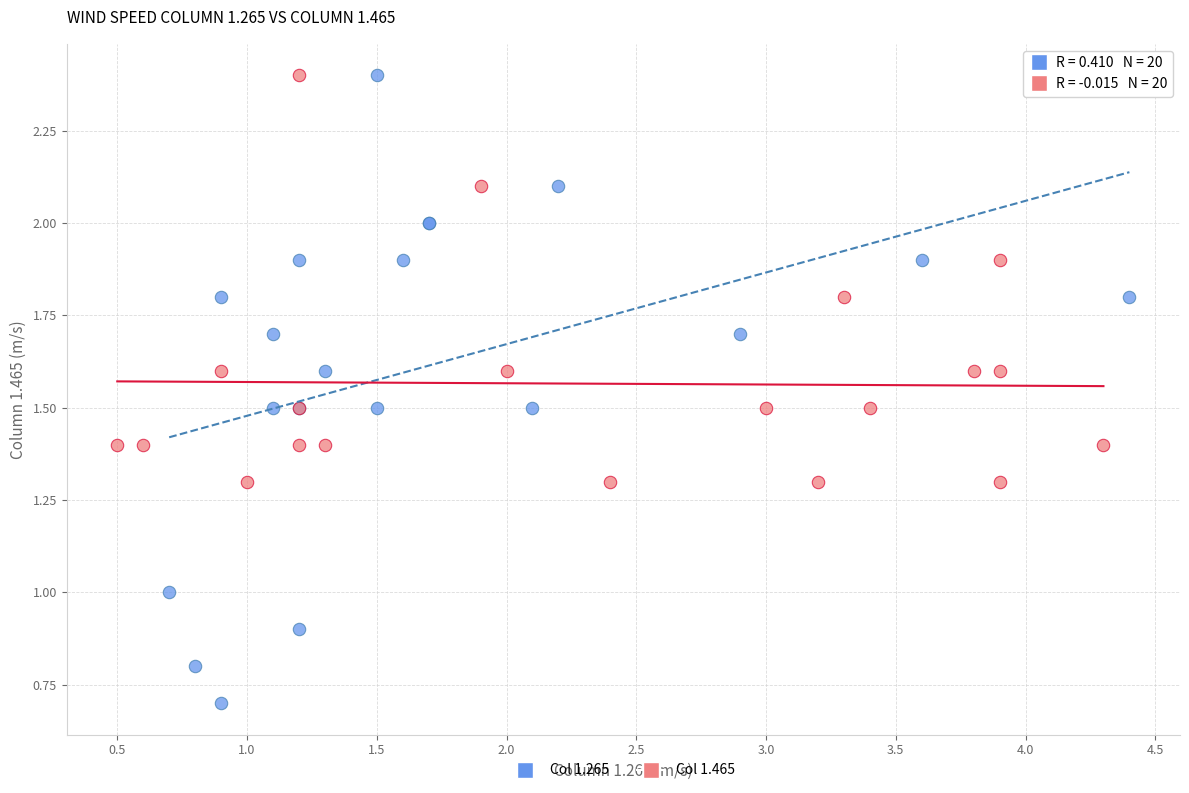

Which series contains the lowest Y value?

Col 1.265